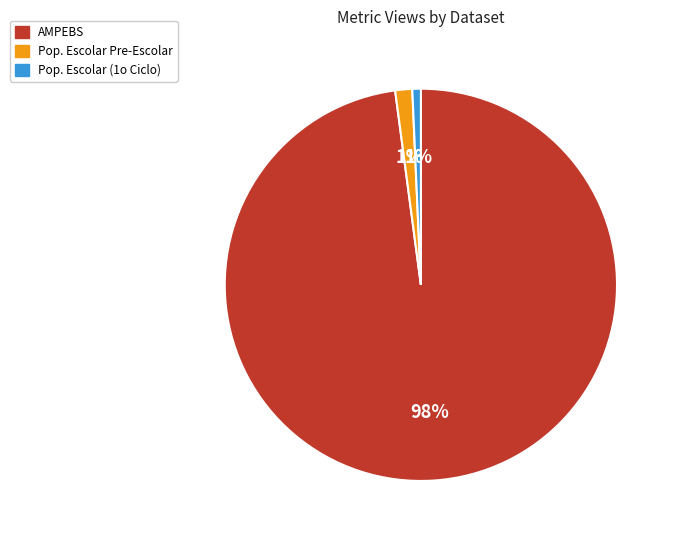

Is there a majority slice in this chart?

Yes